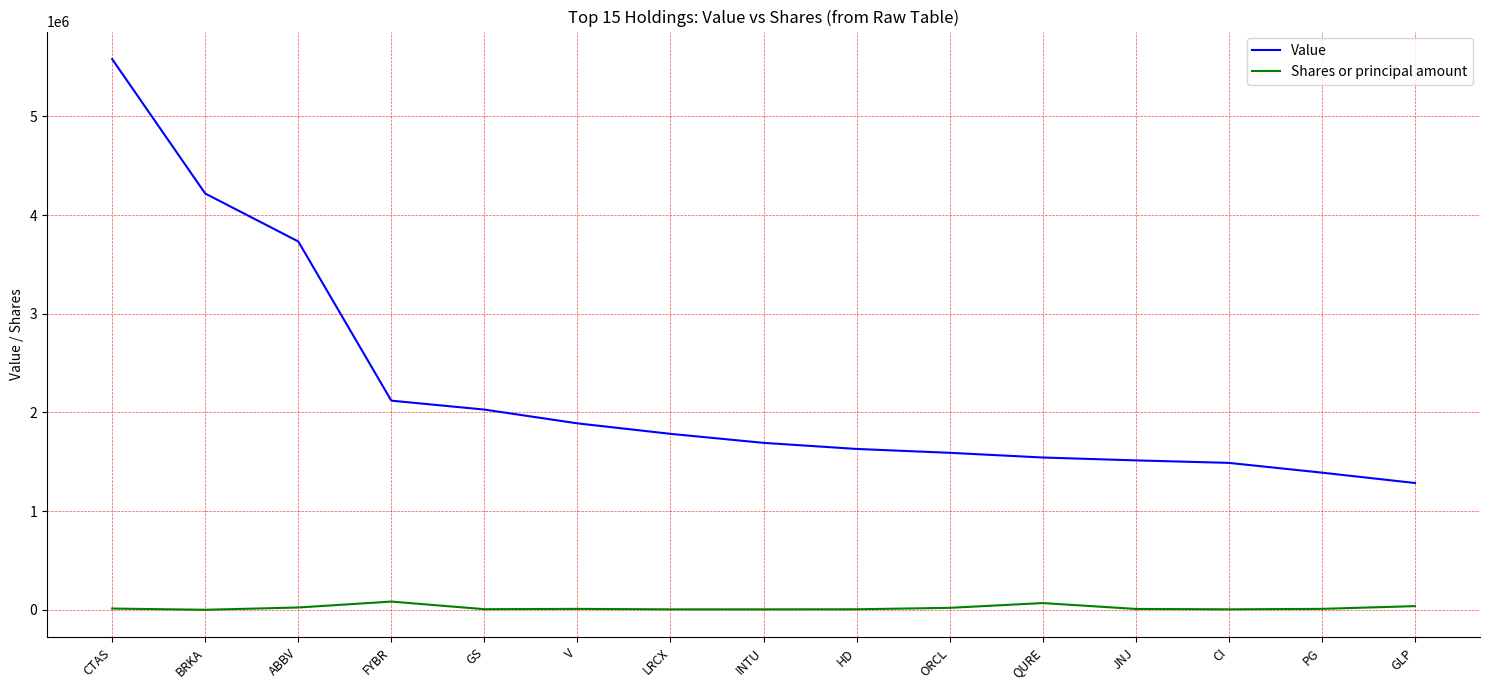

True or false: Value has a value of 1889162 at V.

True